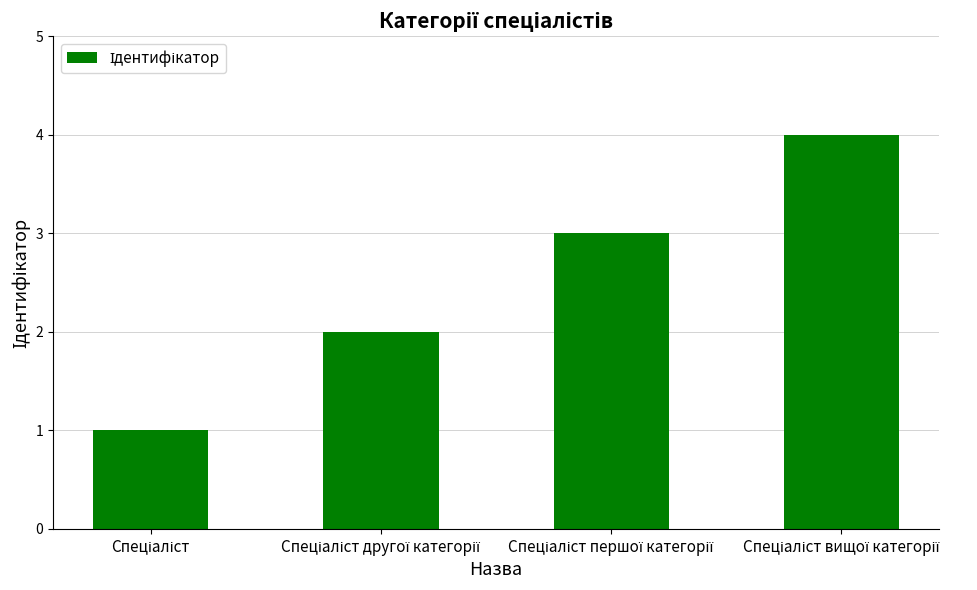

What is the greatest value displayed?

4